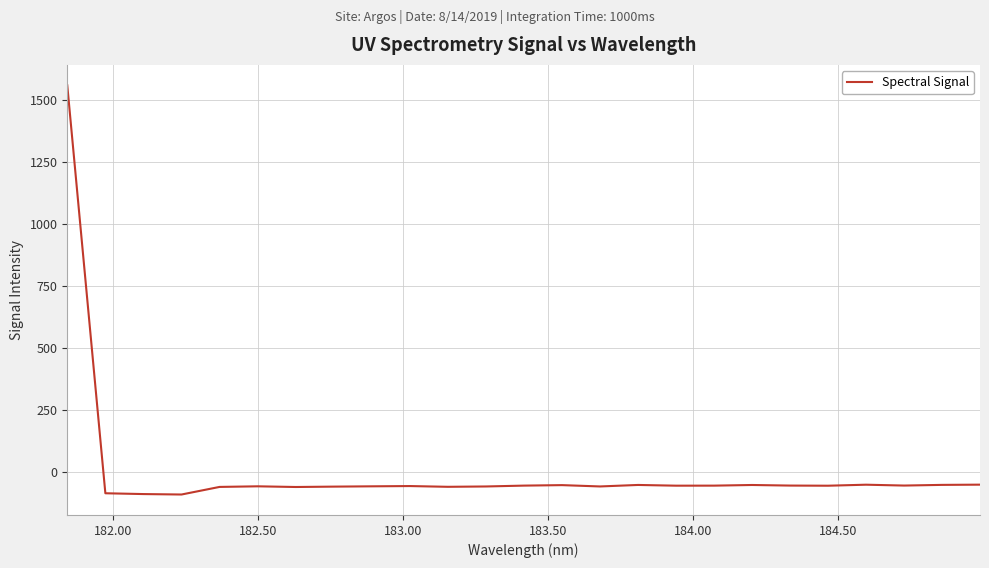

Count the number of data series in this chart.

1